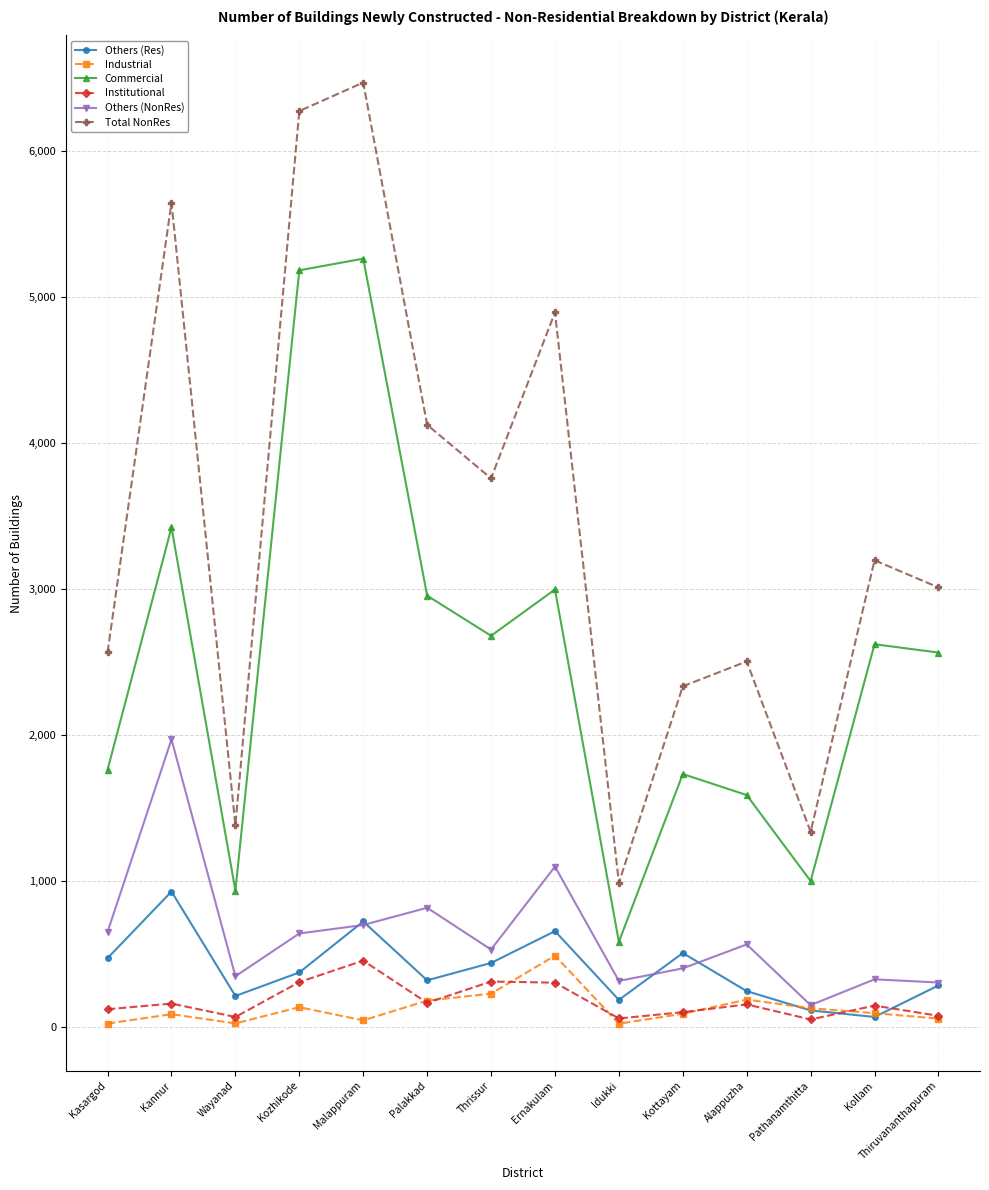

At which label does Commercial reach its minimum?

Idukki